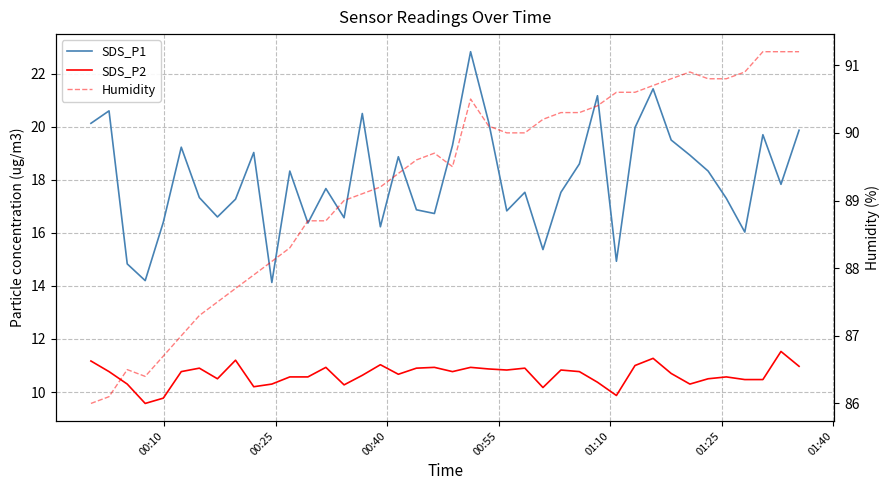

What are all the series names shown in the legend?

SDS_P1, SDS_P2, Humidity